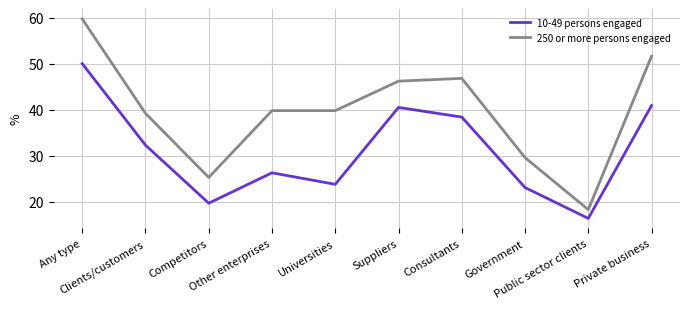

Read the 250 or more persons engaged value at Government.

29.6